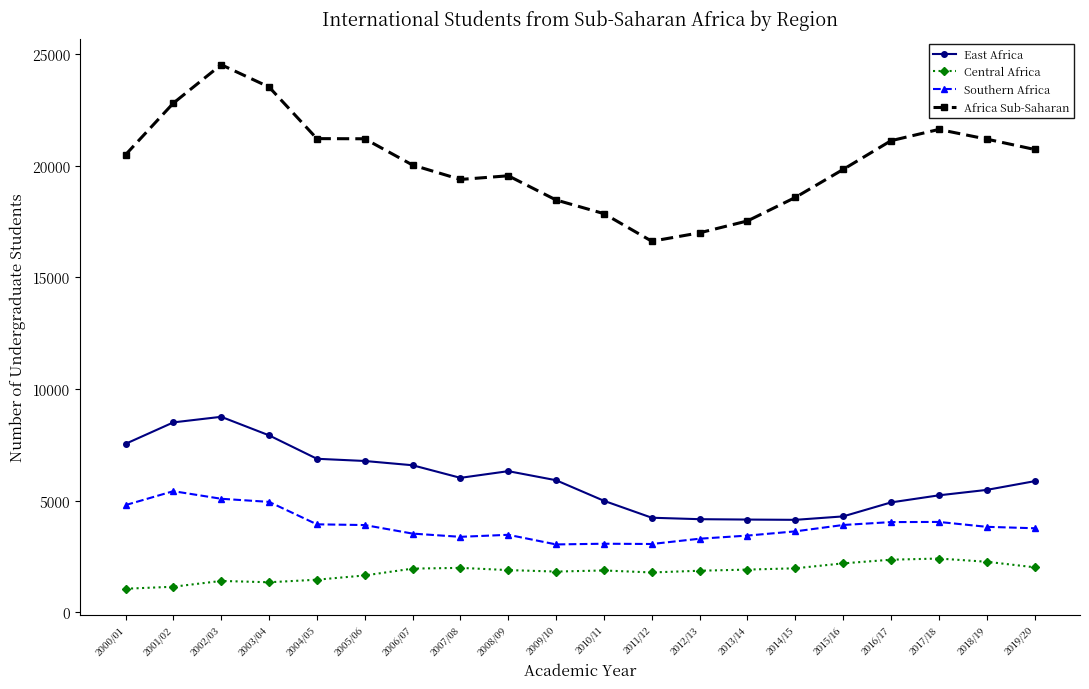

True or false: Africa Sub-Saharan has more than 1 points higher than both neighbors.

True